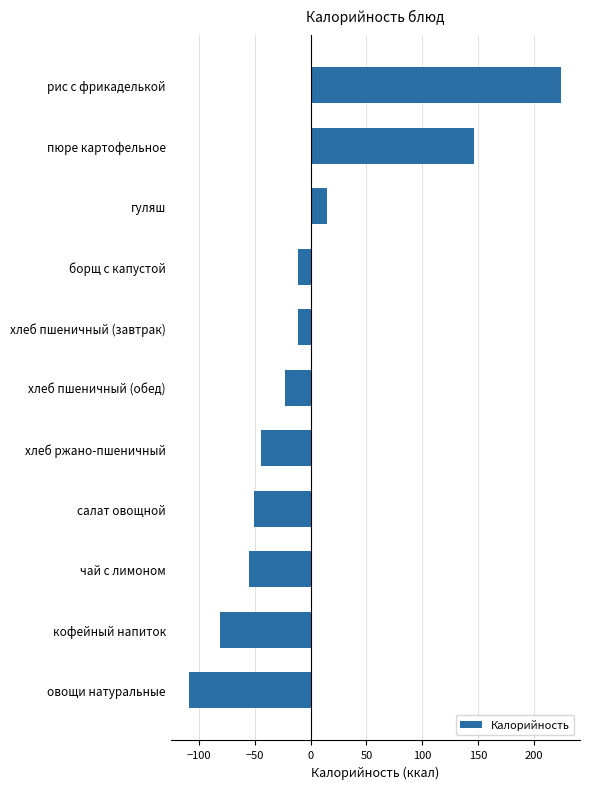

What is the change in value from хлеб ржано-пшеничный to хлеб пшеничный (обед)?

+21.6